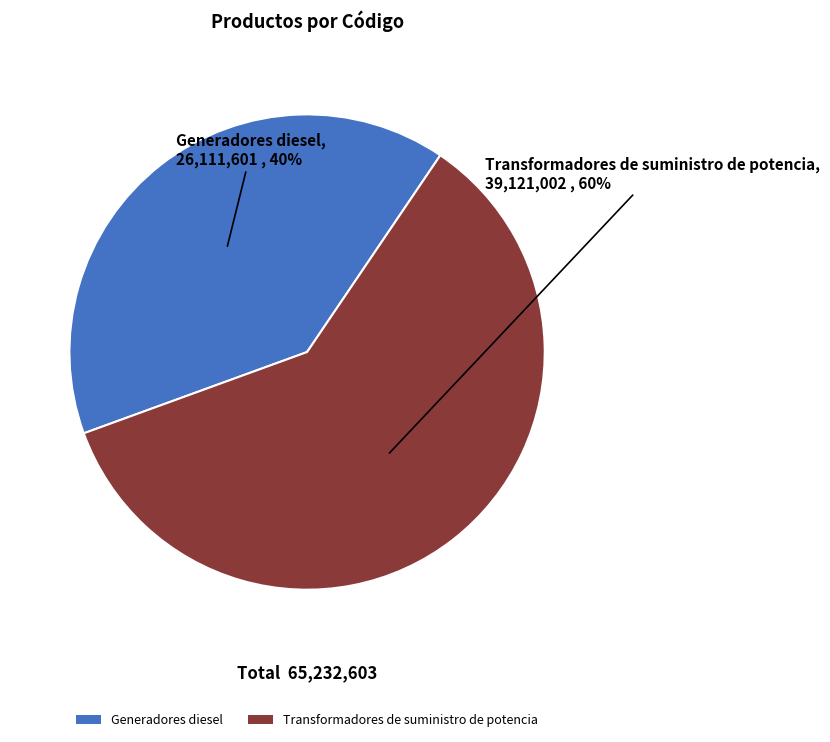

Approximately how many times larger is the value at Transformadores de suministro de potencia compared to Generadores diesel?

1.5